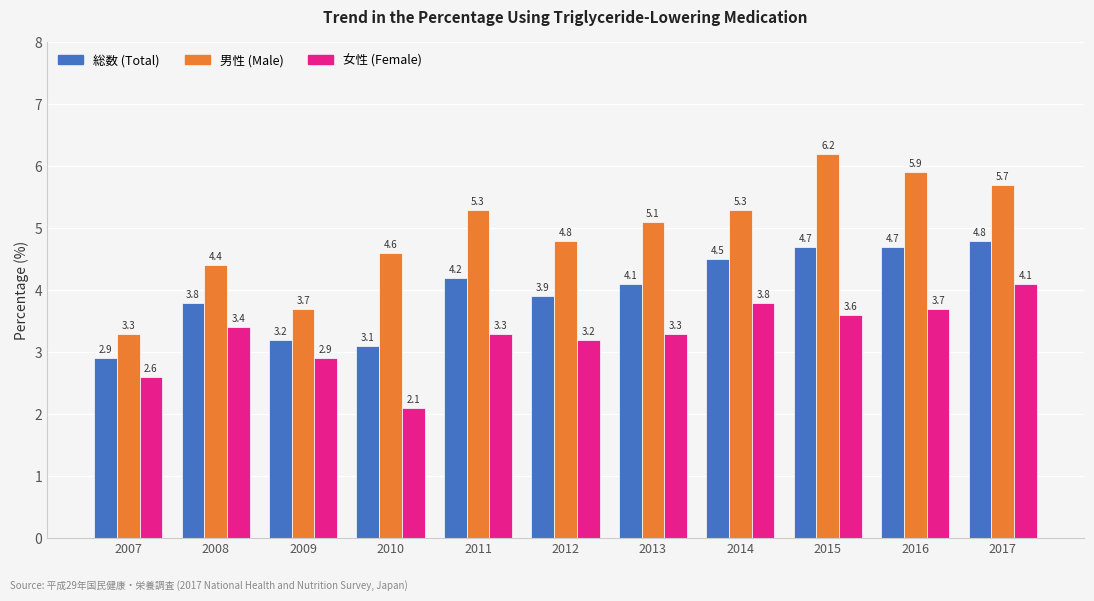

Which series has the largest range (max minus min)?

男性 (Male)